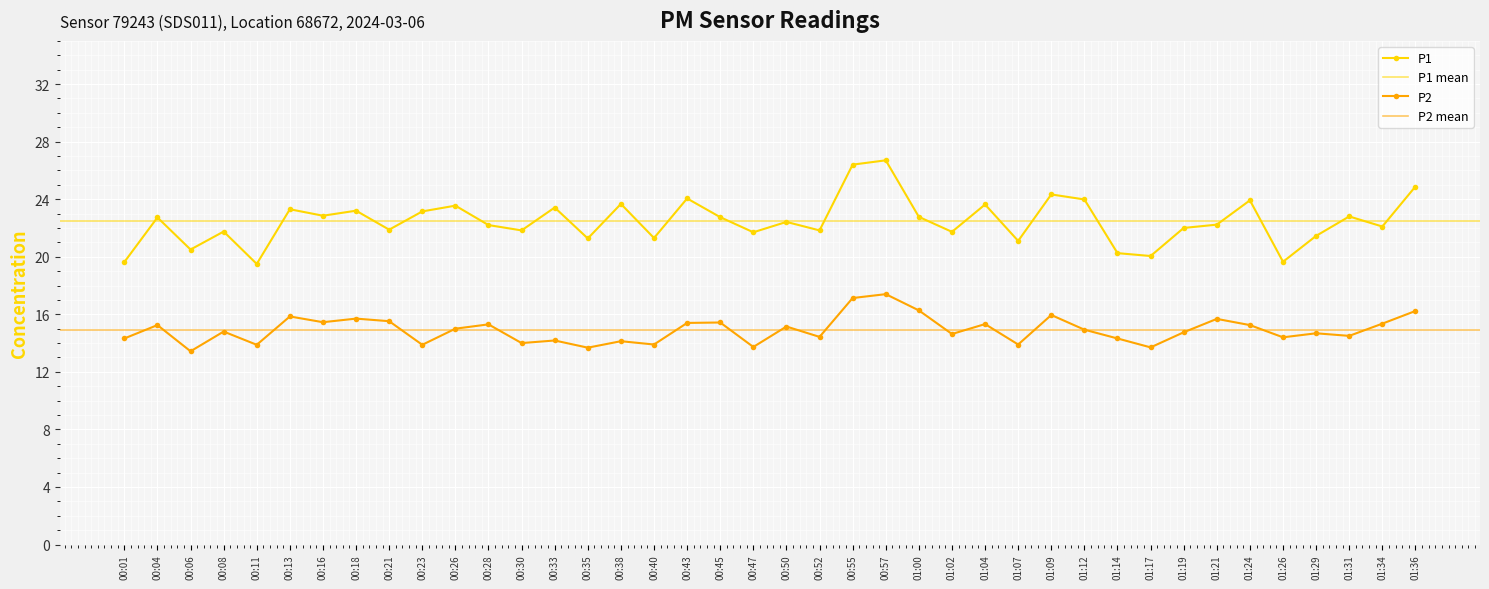

What are all the series names shown in the legend?

P1, P2